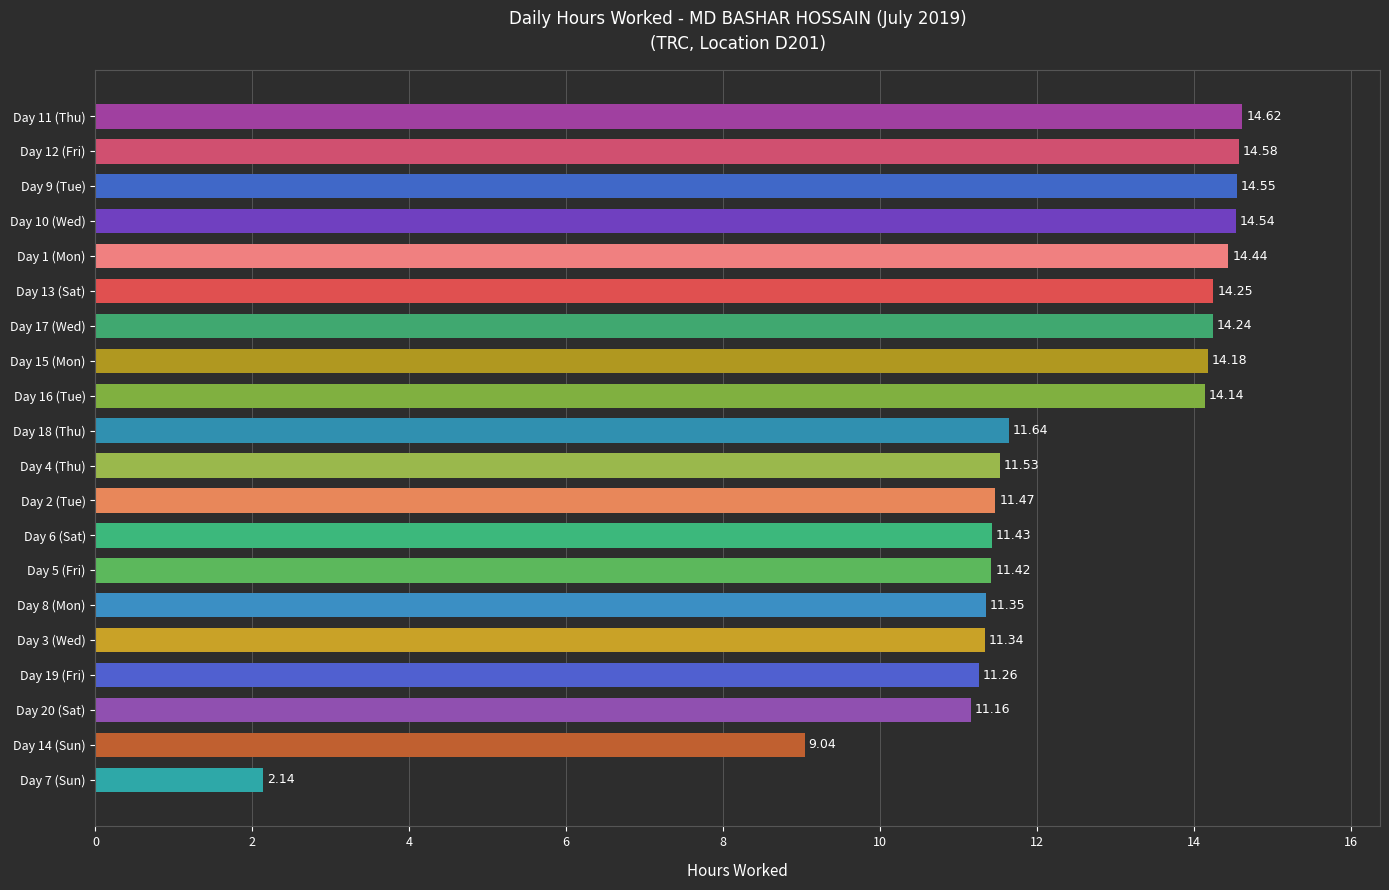

How many data points are less than 11?

2